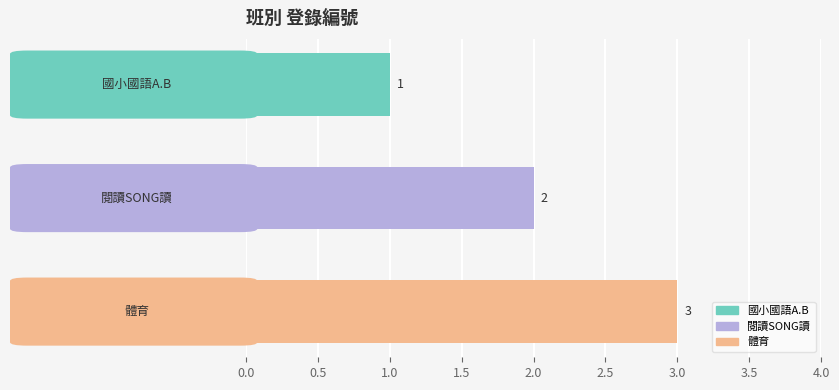

Count the values in the range 1 to 3.

3